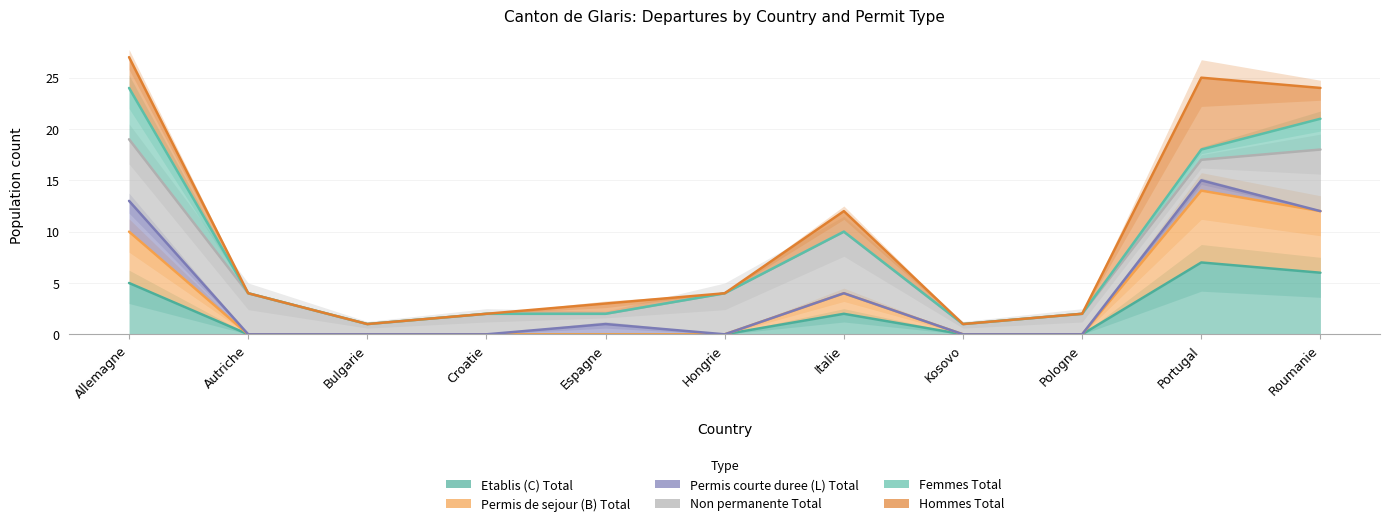

How many interior local valleys does the Permis courte duree (L) Total series have?

1